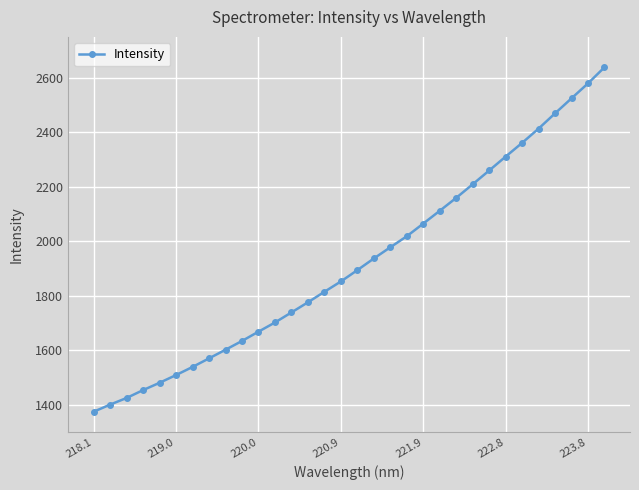

What is the value of the 7th point from the left?

1539.2